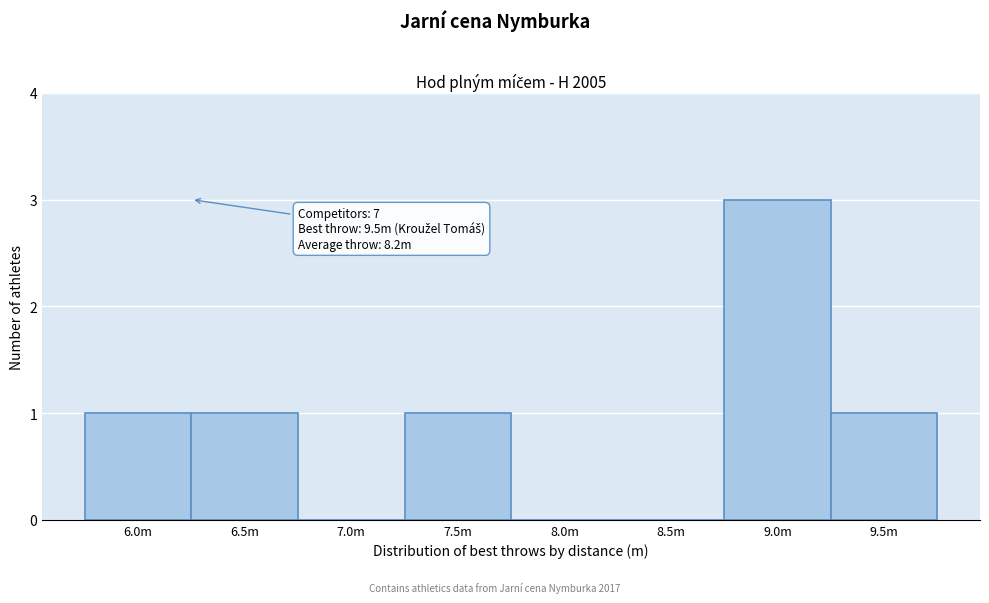

Reading left to right, transcribe all the data shown in this chart.

6.0m=1	6.5m=1	7.0m=0	7.5m=1	8.0m=0	8.5m=0	9.0m=3	9.5m=1